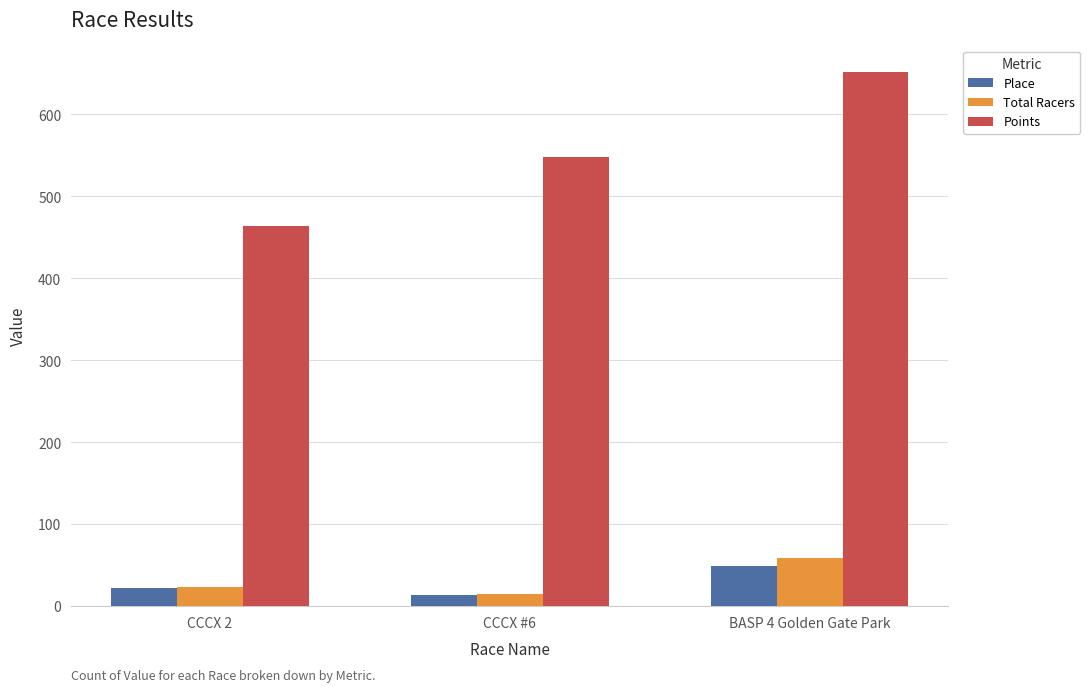

Reading left to right, what are all the values shown in this chart?

Place: 22.0	14.0	49.0
Total Racers: 23.0	15.0	59.0
Points: 463.3	547.7	651.4